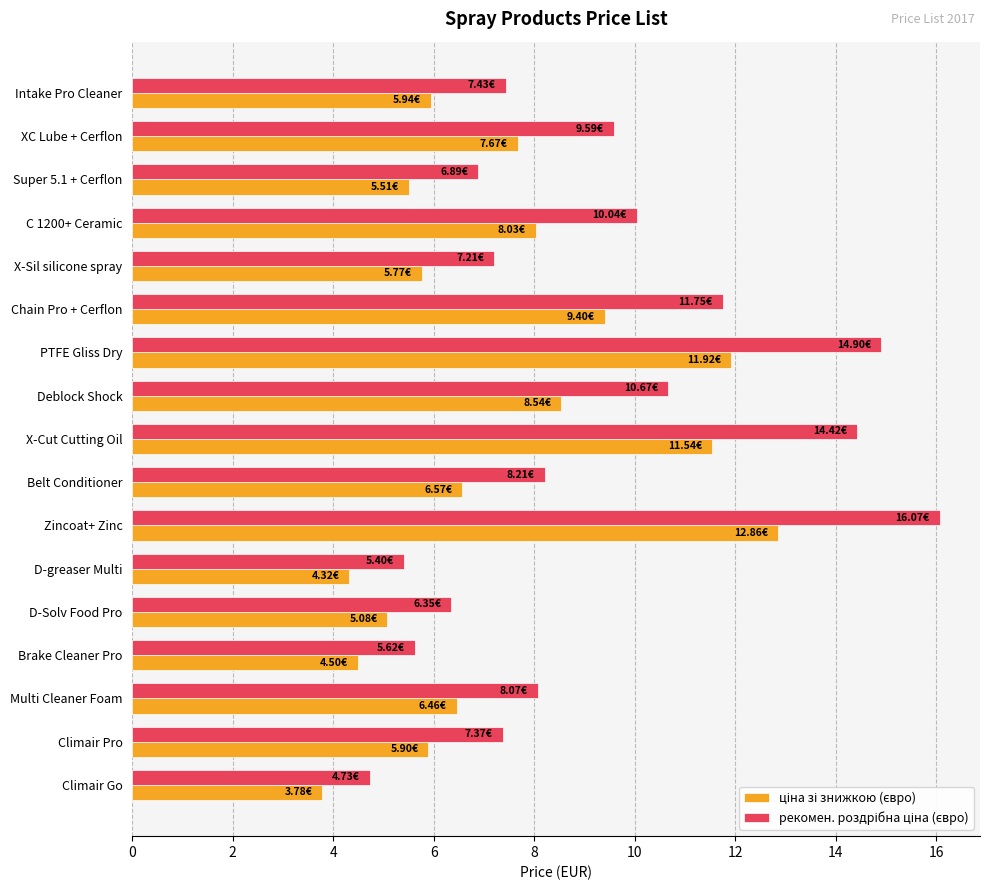

What is the total value across all series at Multi Cleaner Foam?

14.5